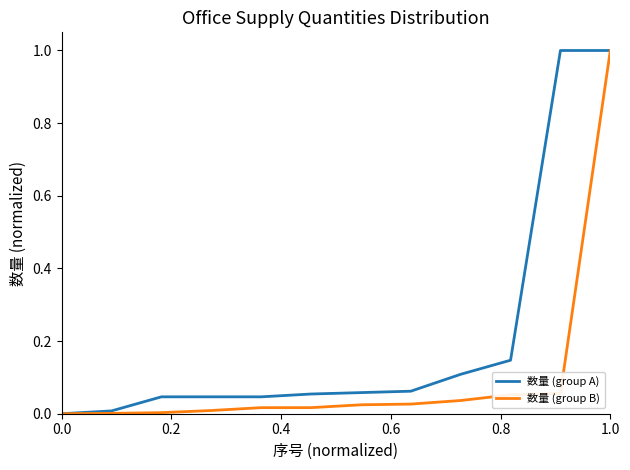

Rank the series by their average value, from highest to lowest.

数量 (group A), 数量 (group B)